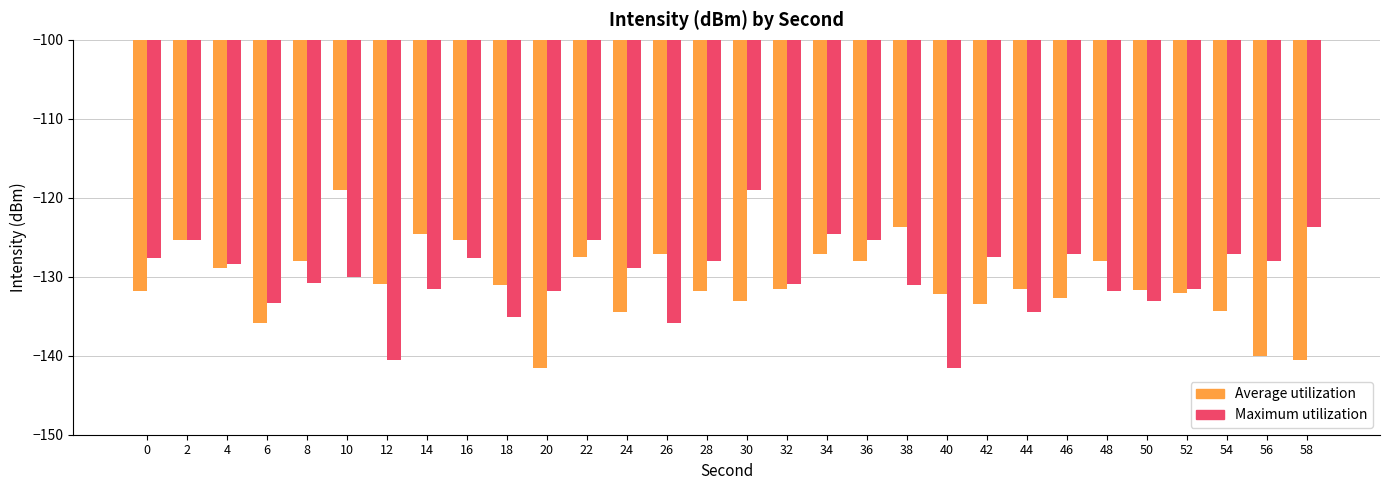

What is the difference between the highest and lowest values at 12?

9.7